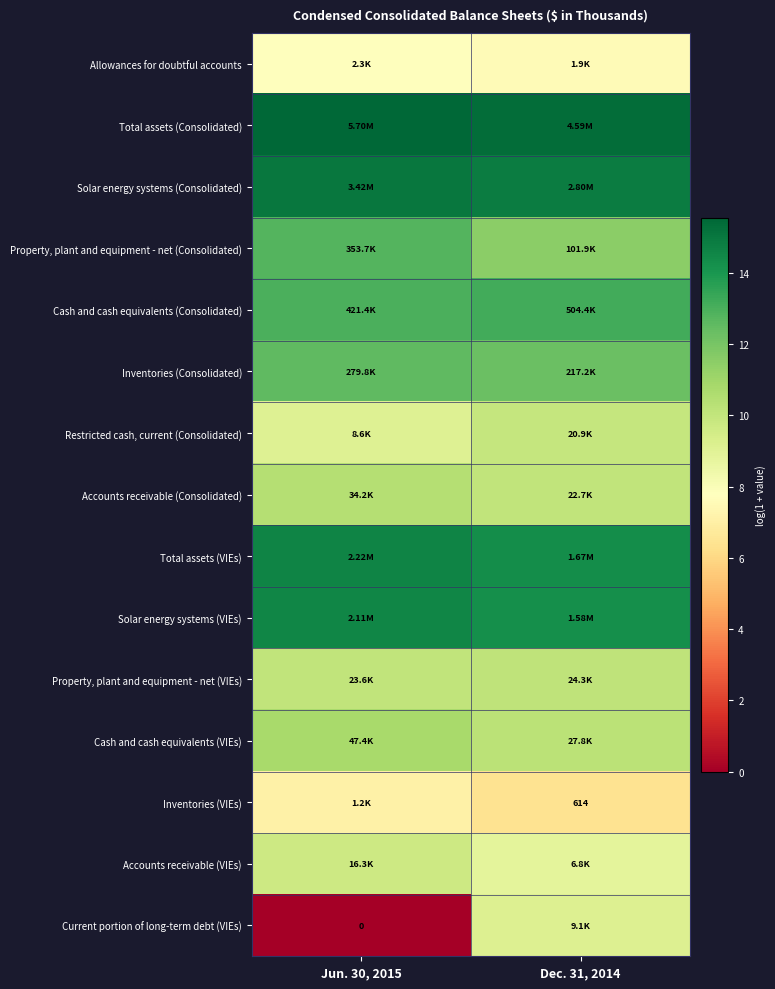

What is the maximum value shown in the chart?

15.6